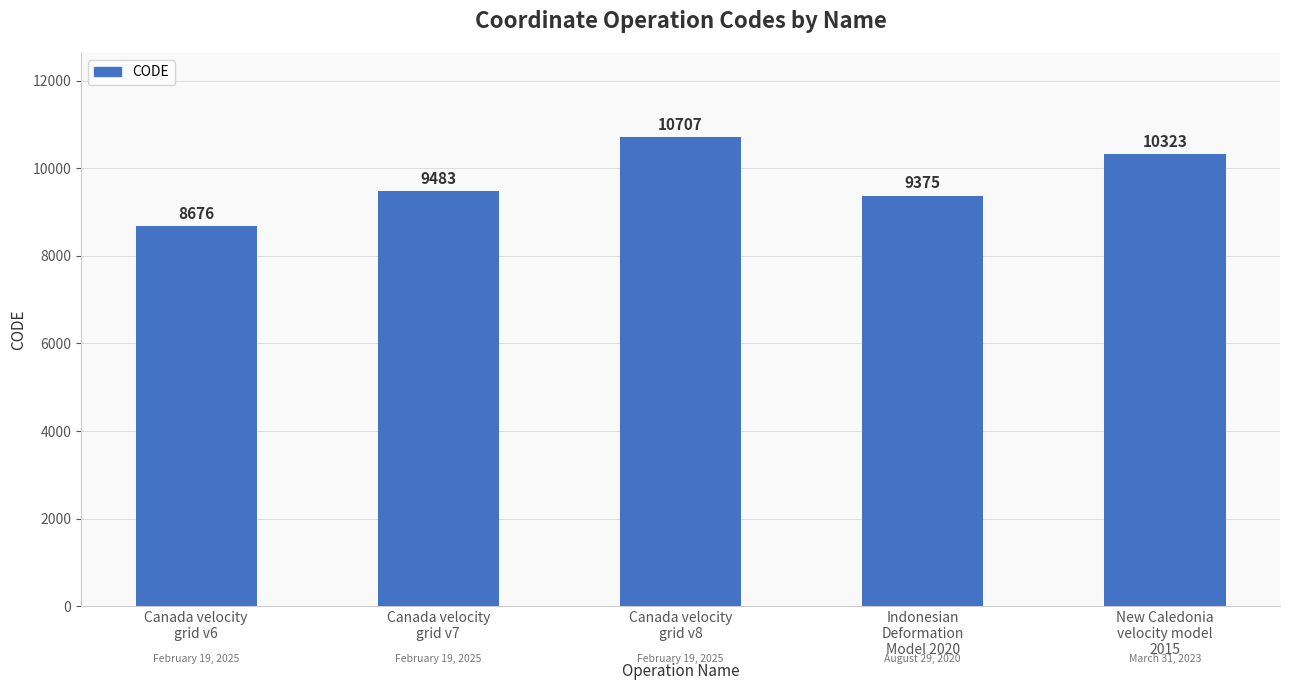

What is the change in value from Canada velocity
grid v8 to Indonesian
Deformation
Model 2020?

-1332